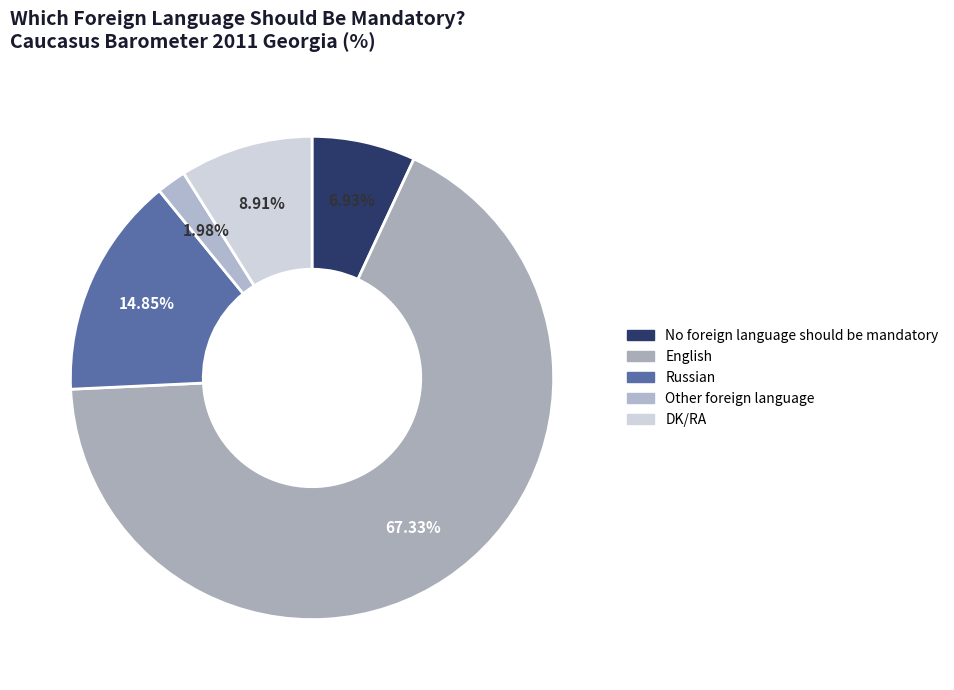

Combined, do English and Russian account for over 50%?

Yes